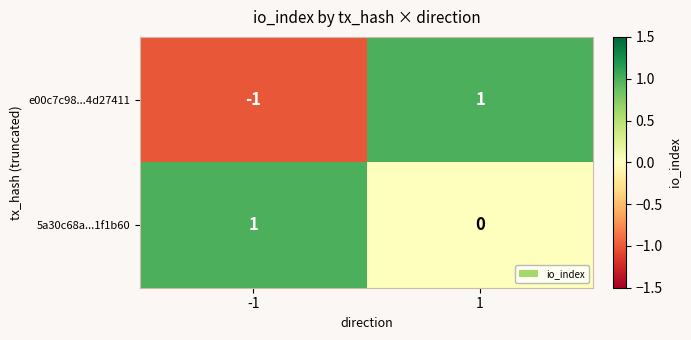

Is it true that e00c7c98...4d27411 equals -1 at -1?

True